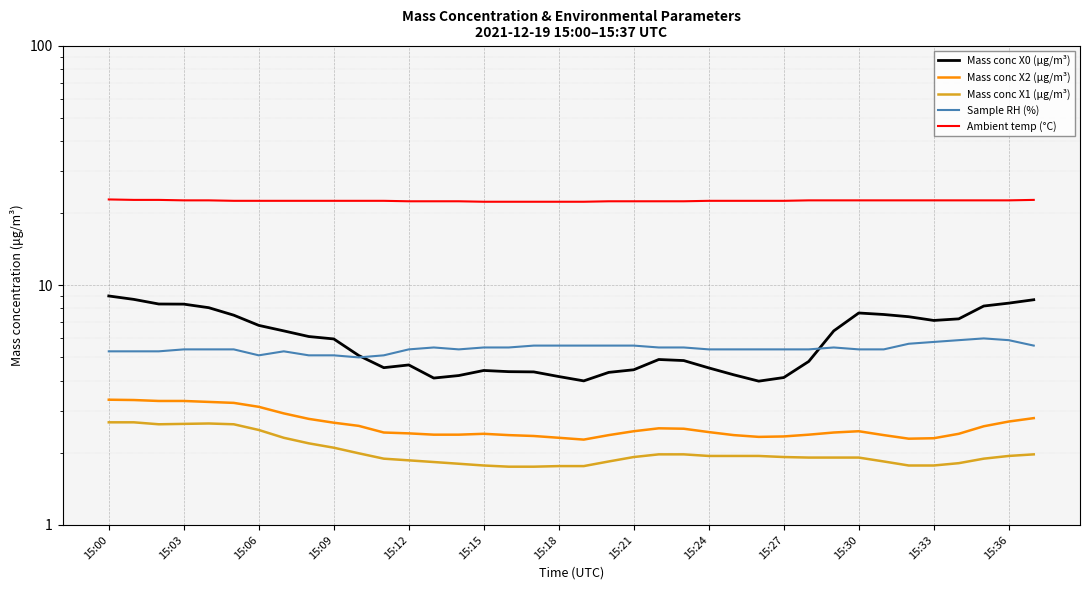

At which category is the sum across all series the highest?

15:00